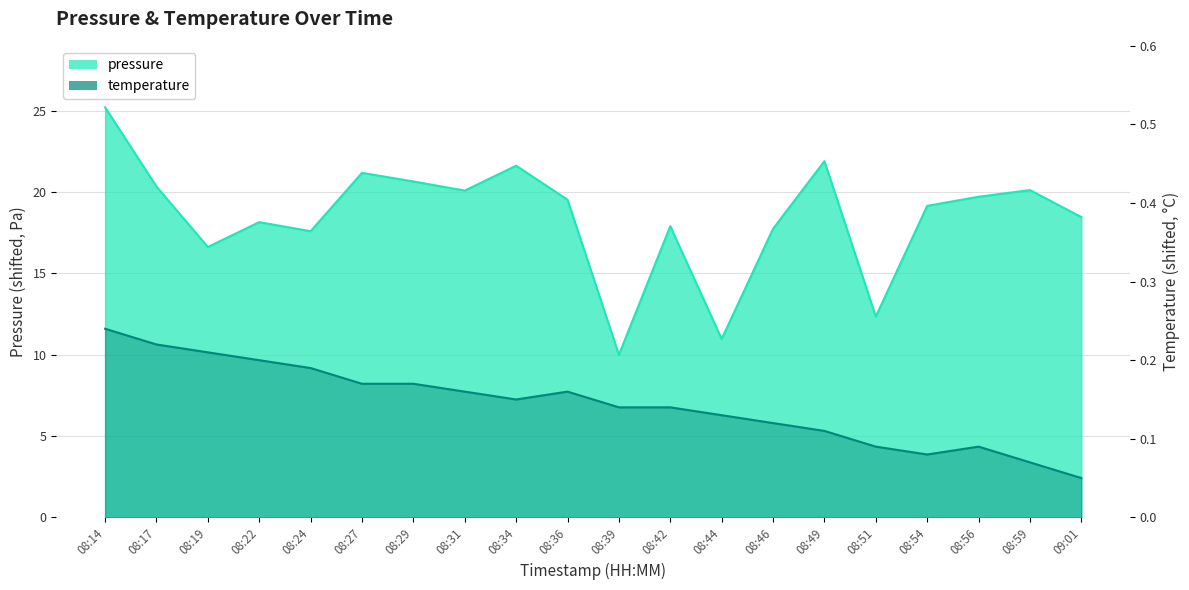

List the series in order of their overall mean, highest first.

pressure, temperature